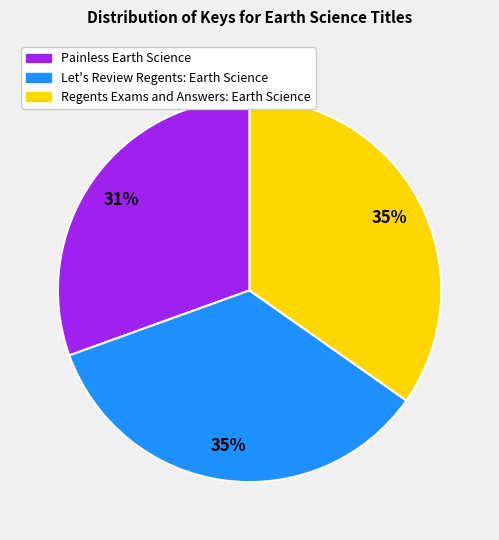

To the nearest percent, what is the difference between the largest and smallest slice percentages?

4%